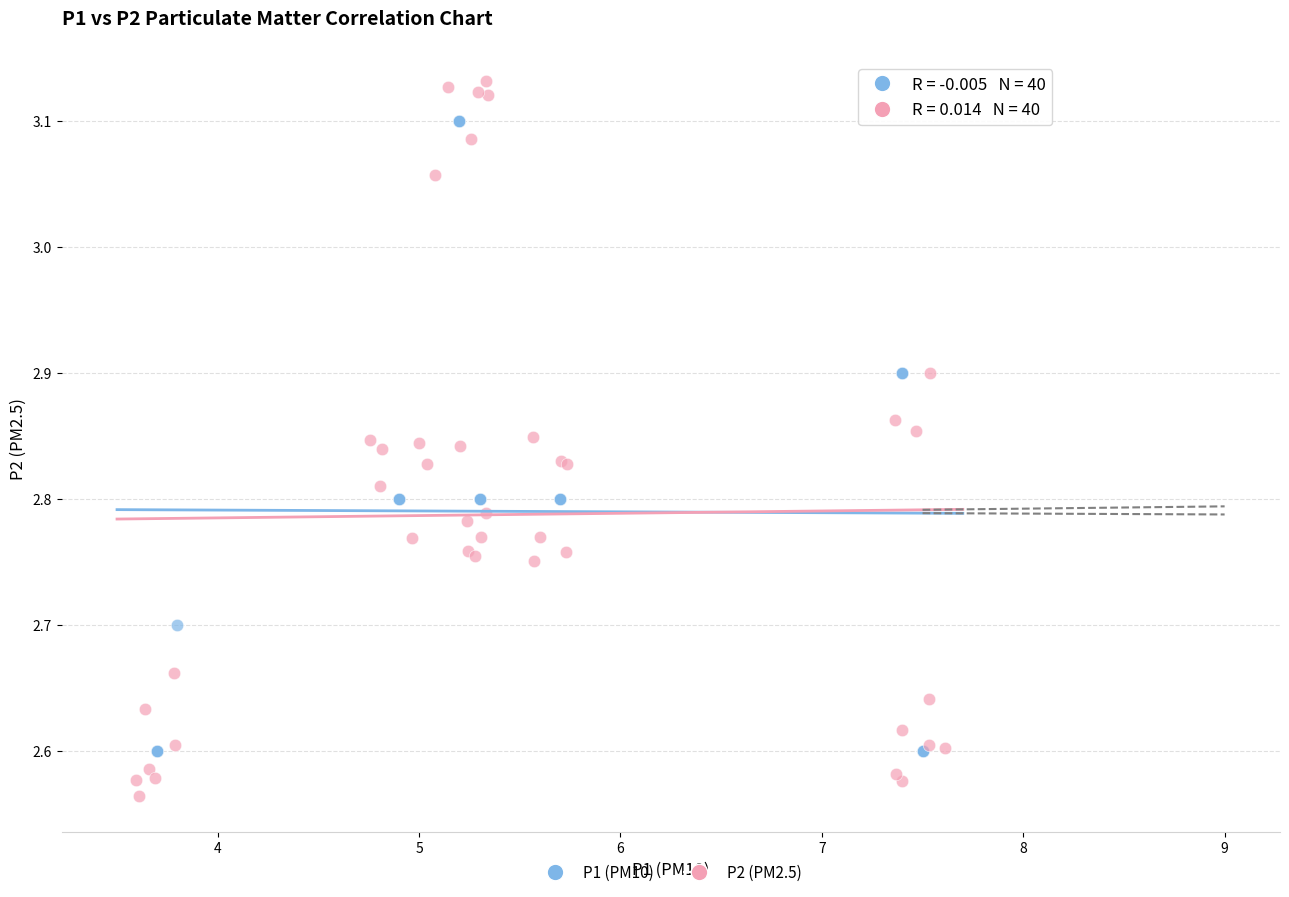

Which series contains the highest Y value?

P2 (PM2.5)